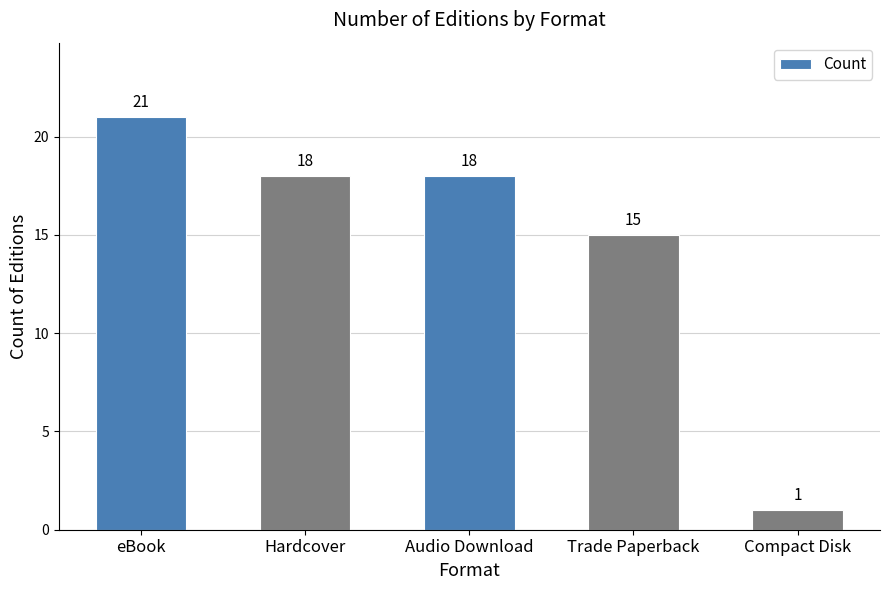

How many values are between 15 and 18?

3